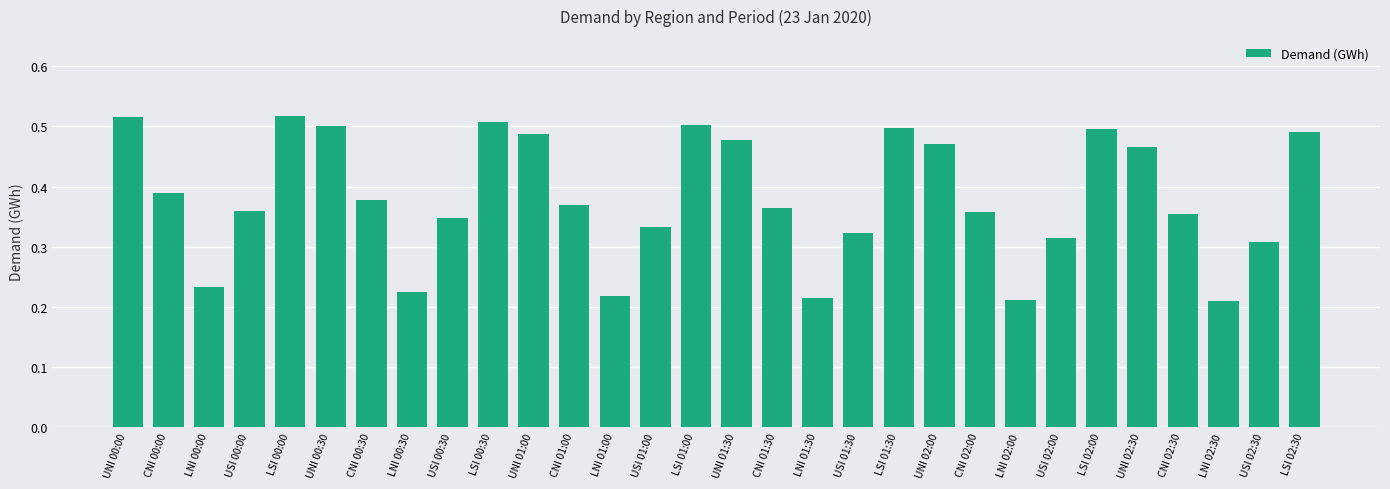

What is the label of the 10th bar from the right?

UNI 02:00